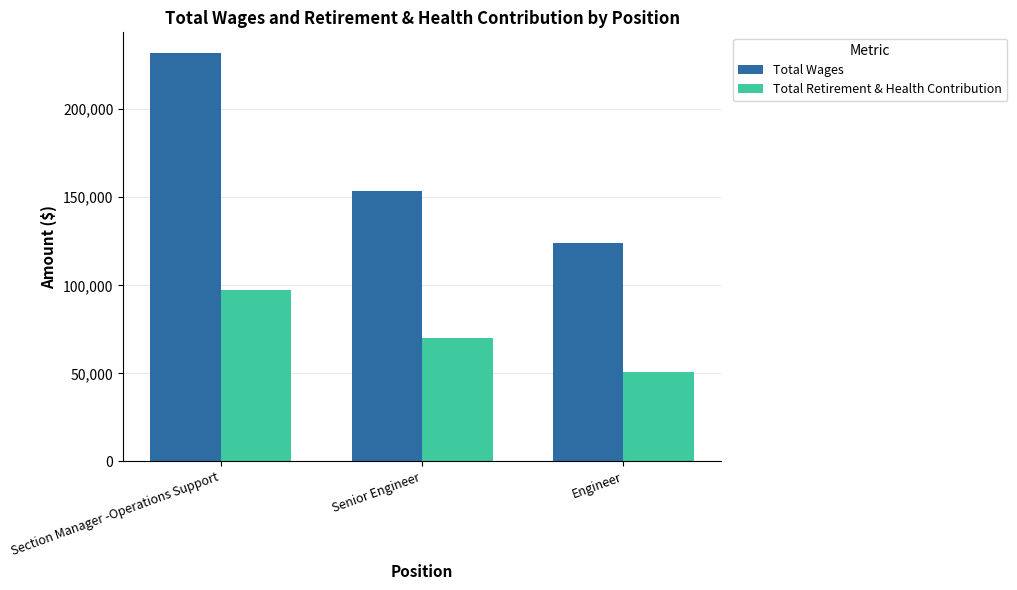

Which series has the widest spread of values?

Total Wages